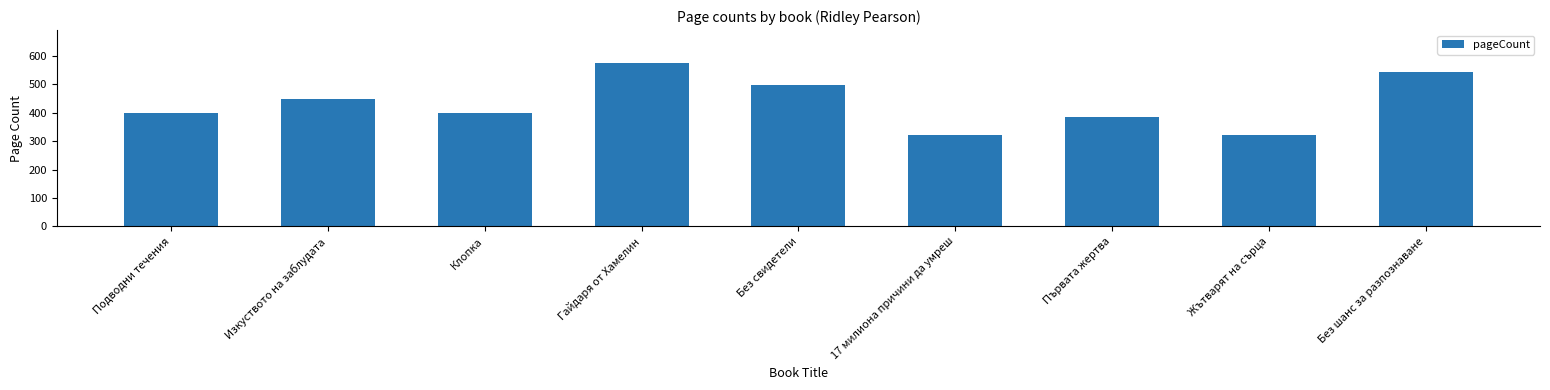

What is the average value?

432